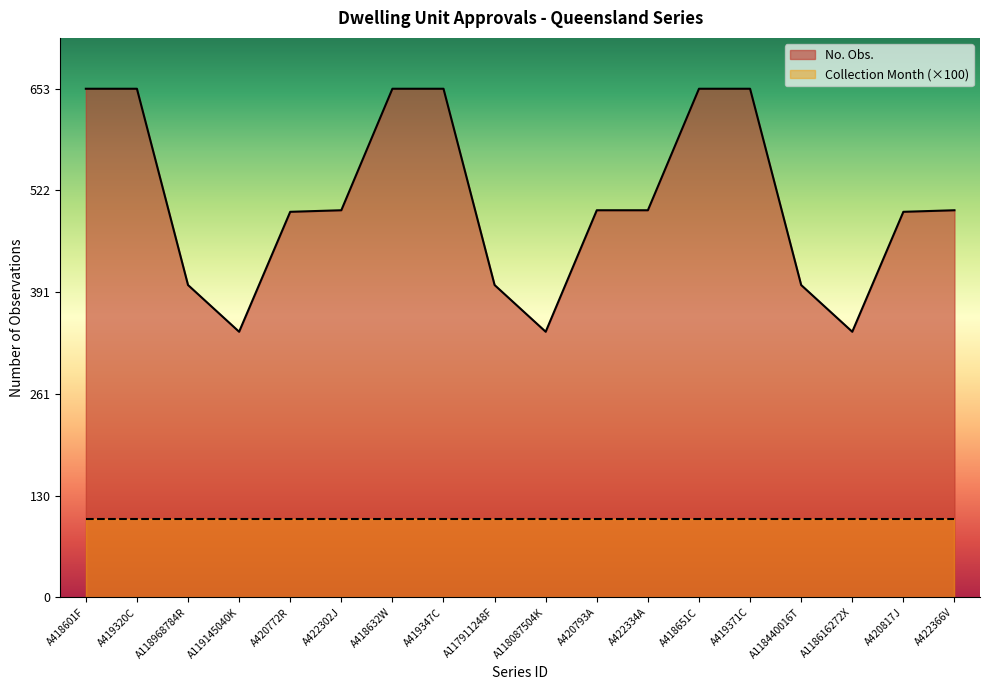

True or false: the data shows 341 at A118087504K.

True